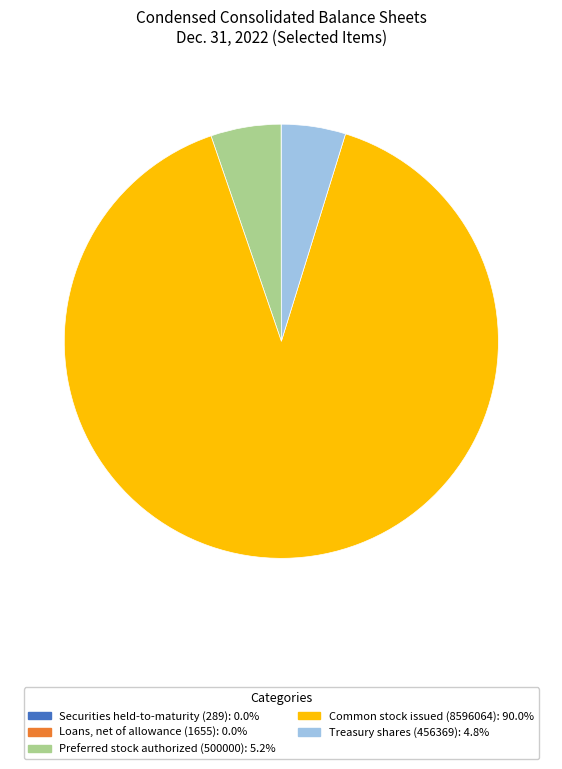

What is the largest slice in the pie chart?

Common stock issued (8596064)